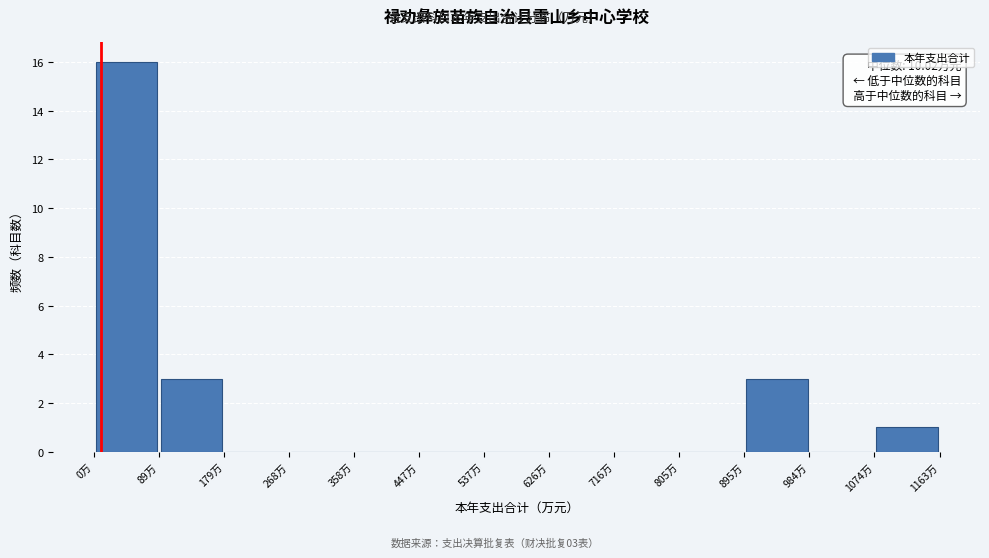

Over which range of the x-axis is the bar tallest?

0 to 90